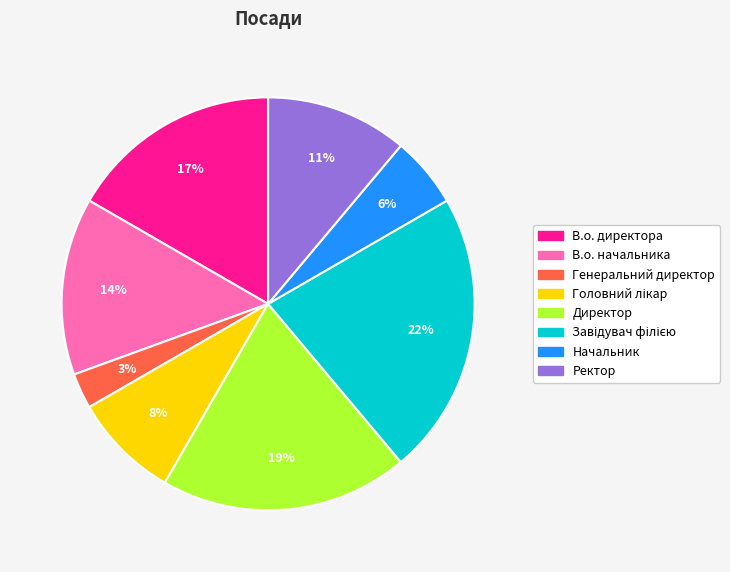

Which category has the smallest portion of the pie?

Генеральний директор